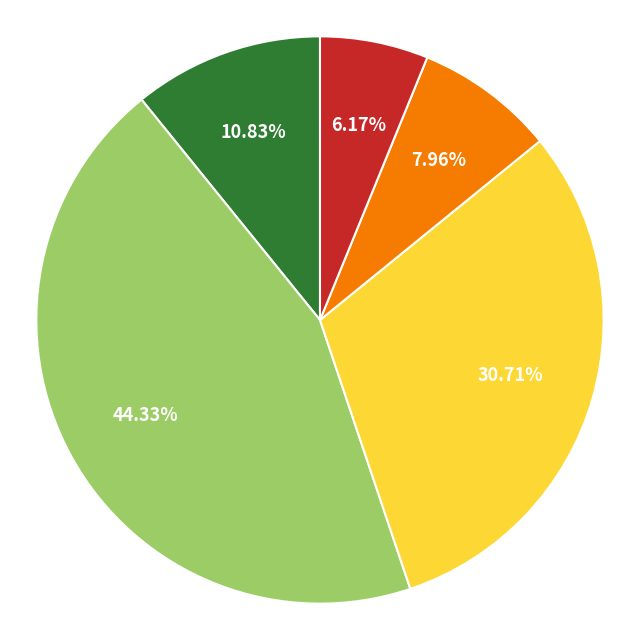

Does any single category account for the majority?

No